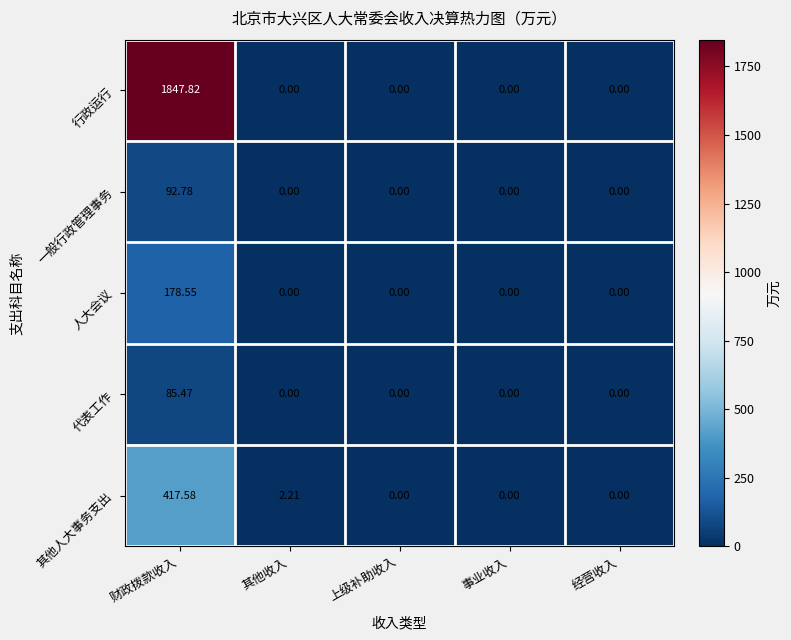

At how many categories does at least one series exceed 1602?

1